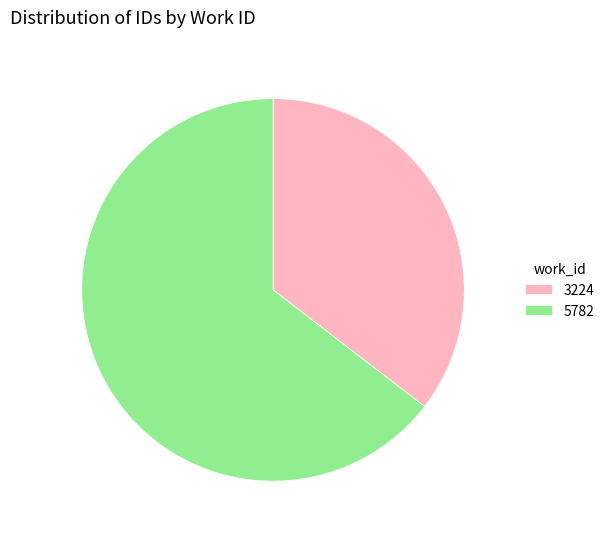

Which has a higher value, 5782 or 3224?

5782